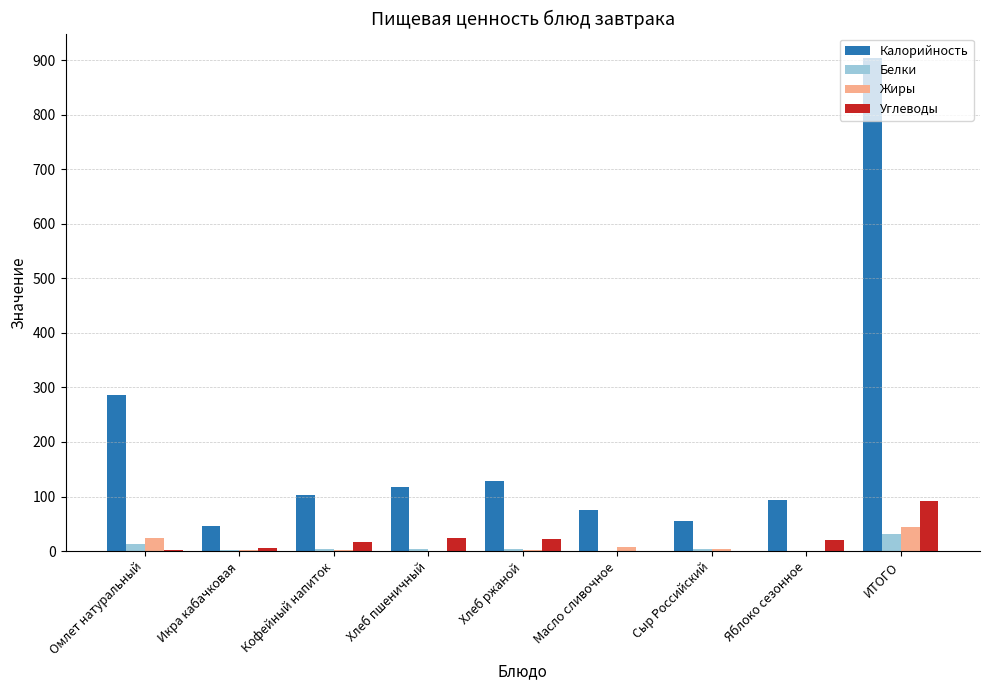

Which series has the largest total across all categories?

Калорийность